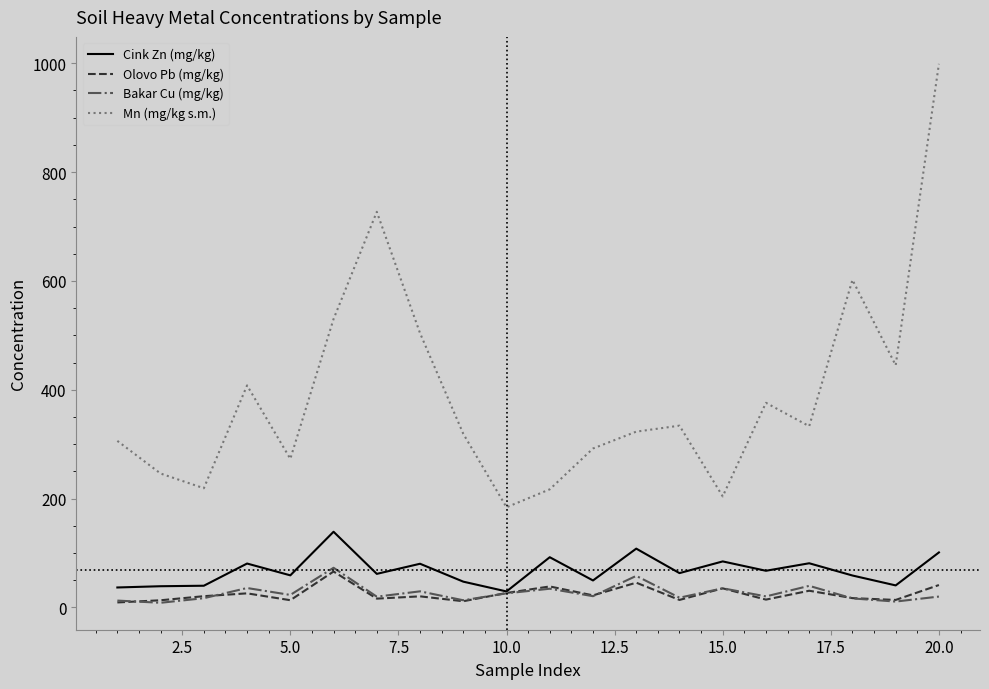

True or false: Mn (mg/kg s.m.) and Cink Zn (mg/kg) cross at least once.

False